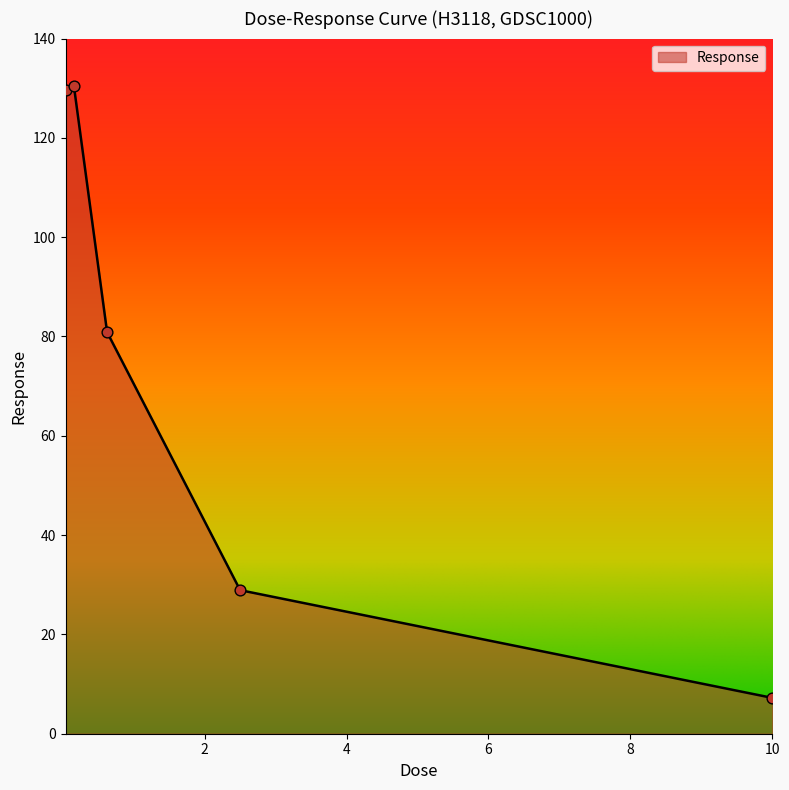

Which has a higher value, 0.15625 or 0.0390625?

0.15625